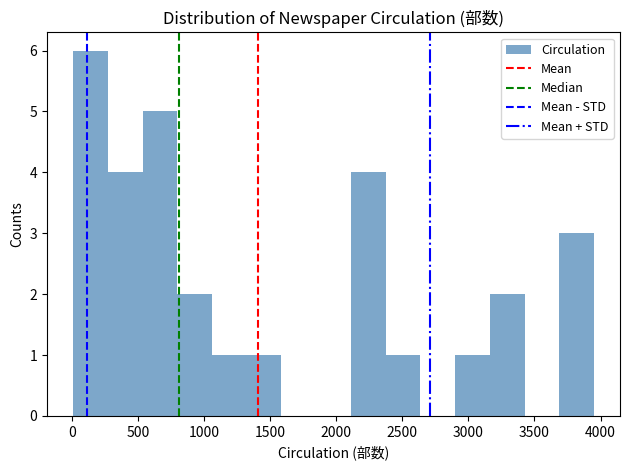

Over which range of the x-axis is the bar tallest?

0 to 250